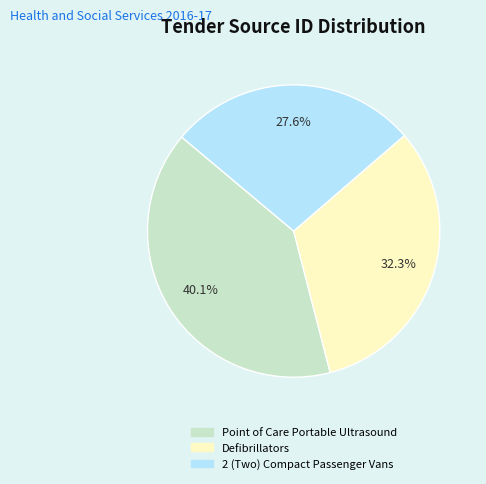

Does any single category account for the majority?

No